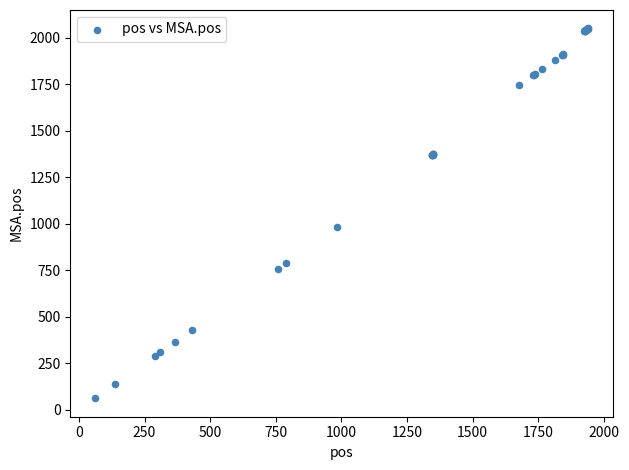

What Y value in the scatter plot is closest to 1056?

984